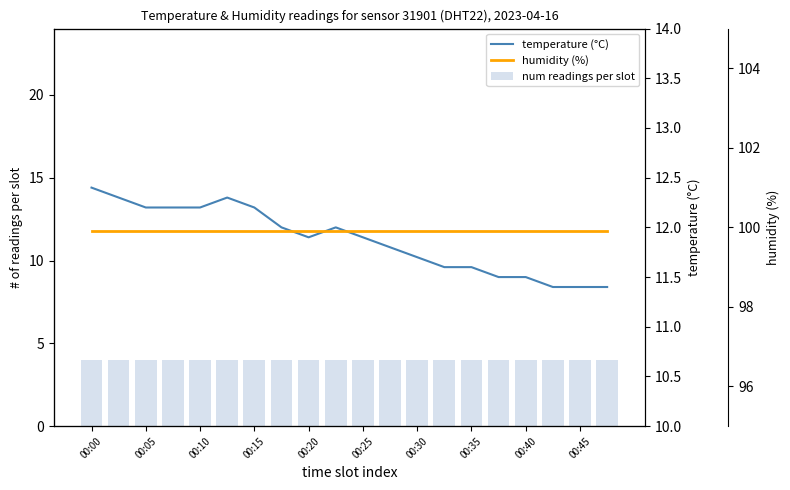

How many series are shown in this chart?

3